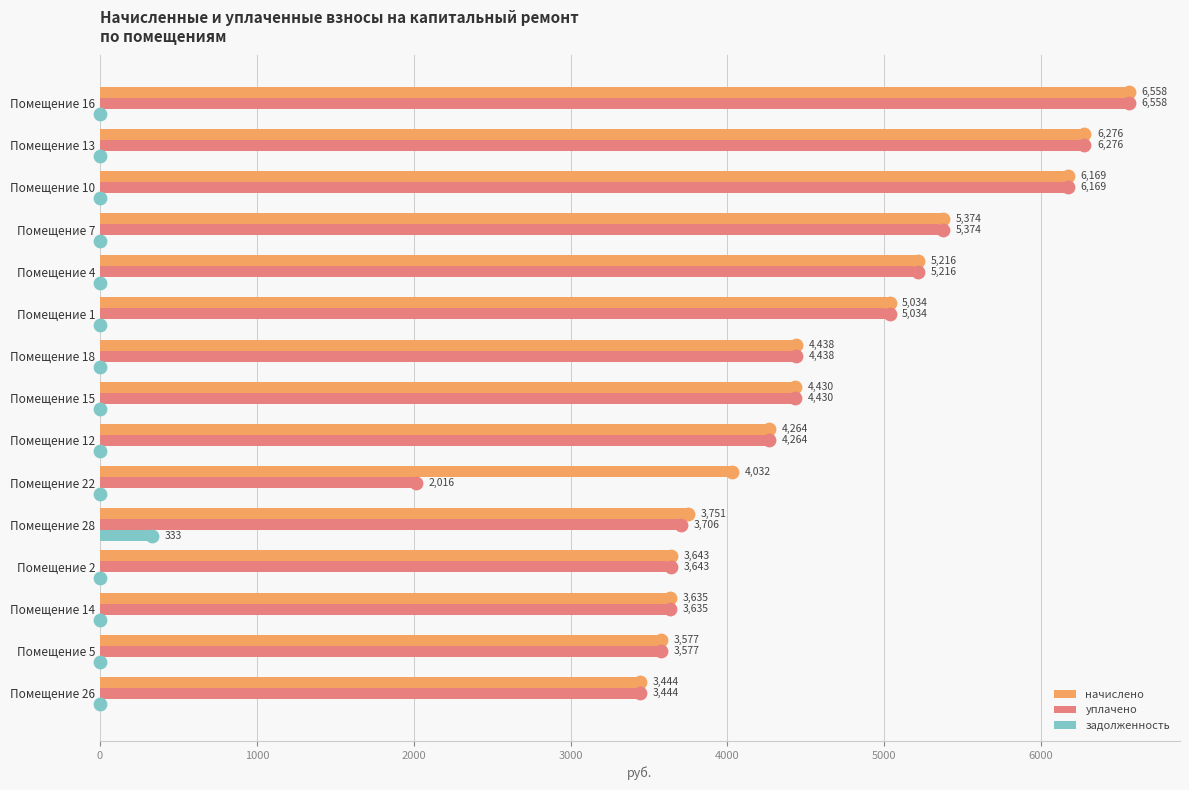

At how many categories does at least one series exceed 1849?

15